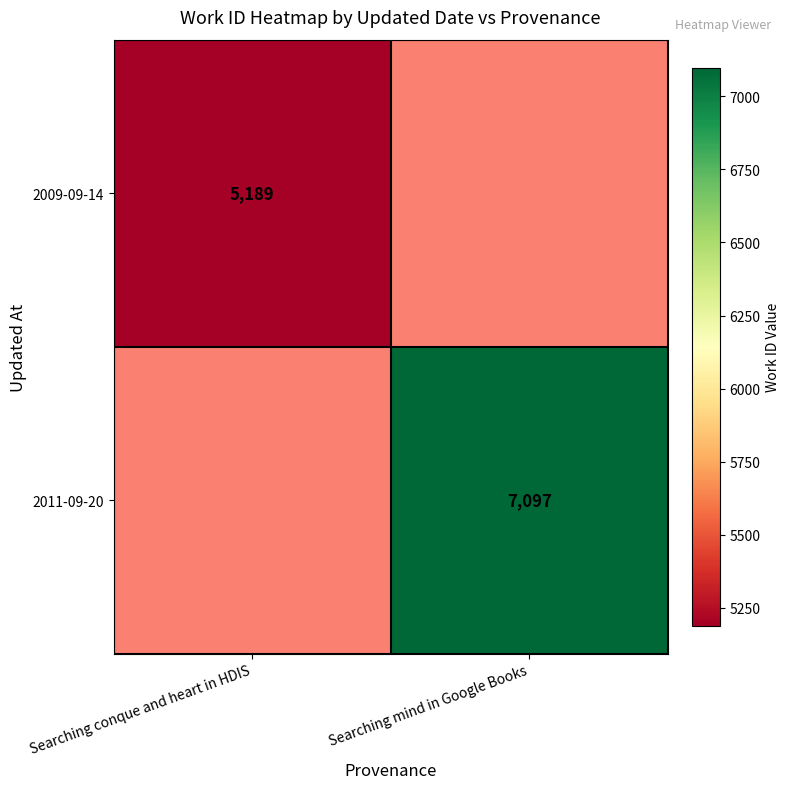

The value of 2011-09-20 at Searching mind in Google Books is 7097. True or false?

True